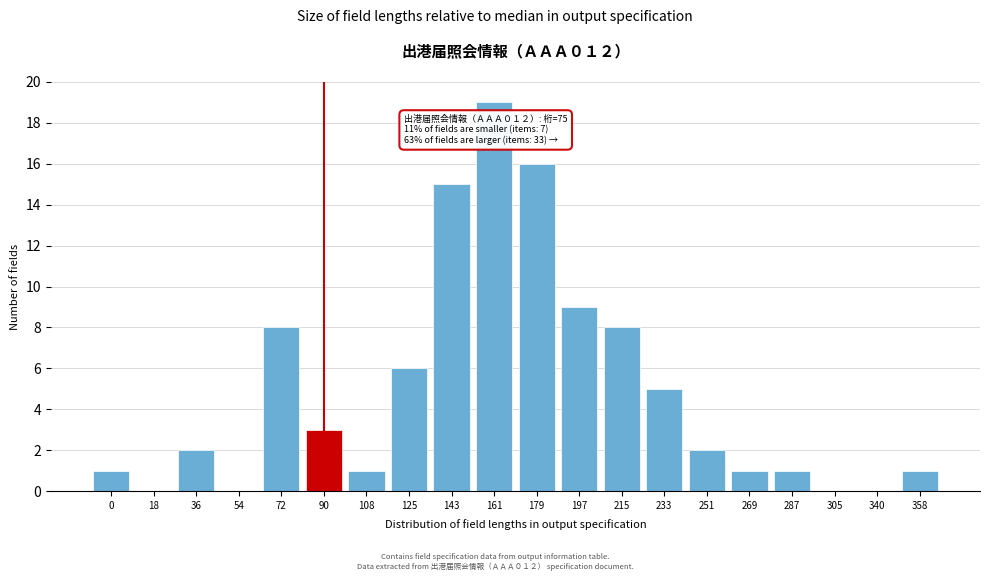

Reading left to right, list all the values displayed in this chart.

0=1	18=0	36=2	54=0	72=8	90=3	108=1	125=6	143=15	161=19	179=16	197=9	215=8	233=5	251=2	269=1	287=1	305=0	340=0	358=1